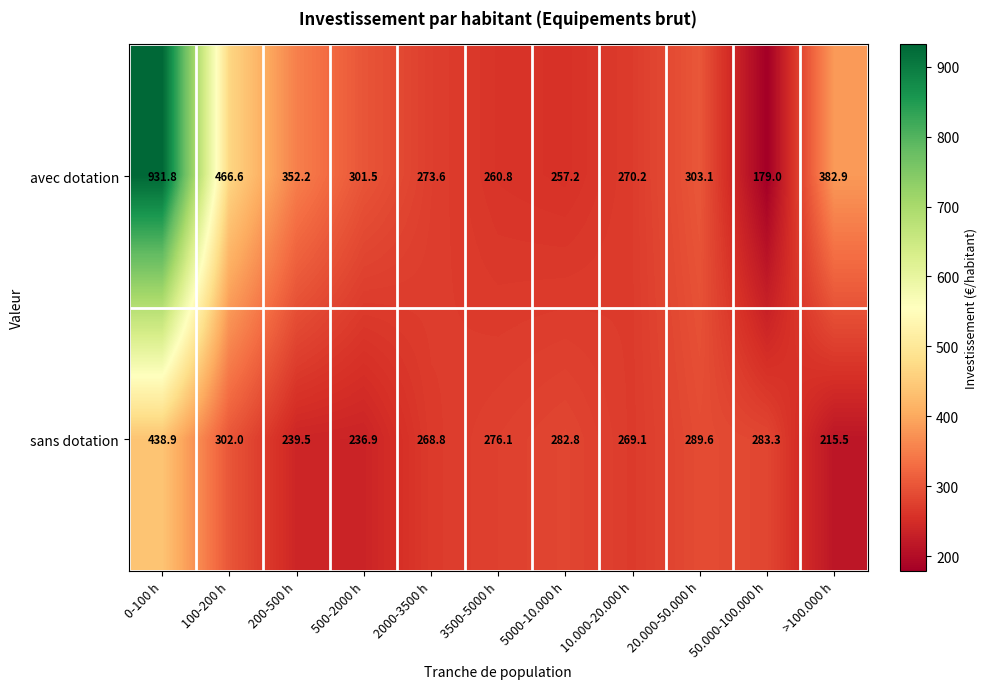

Which series has the widest spread of values?

avec dotation